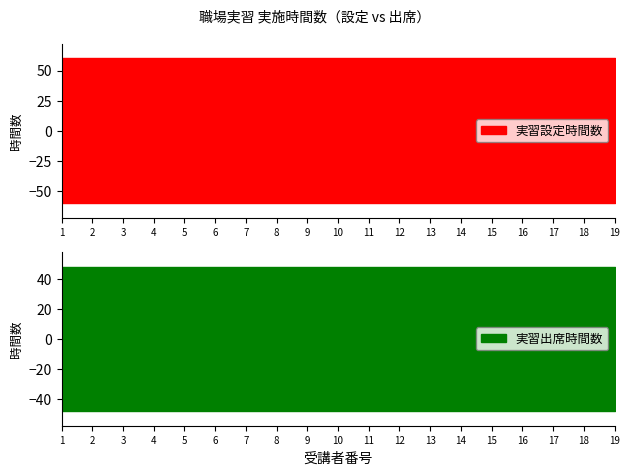

At which category is the sum across all series the highest?

1